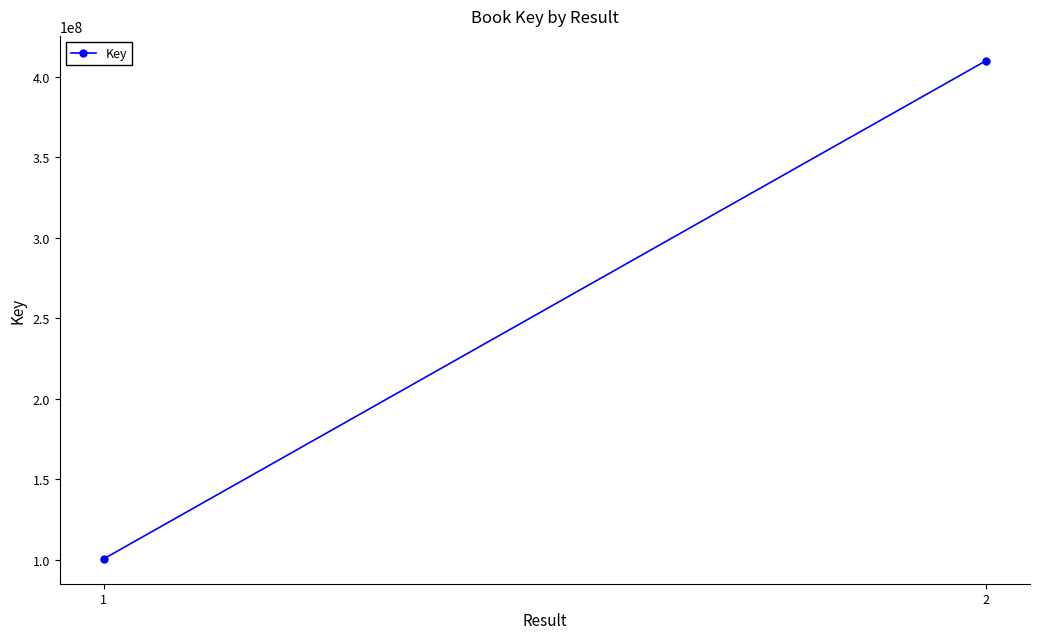

The value at 2 is 410048734. True or false?

True